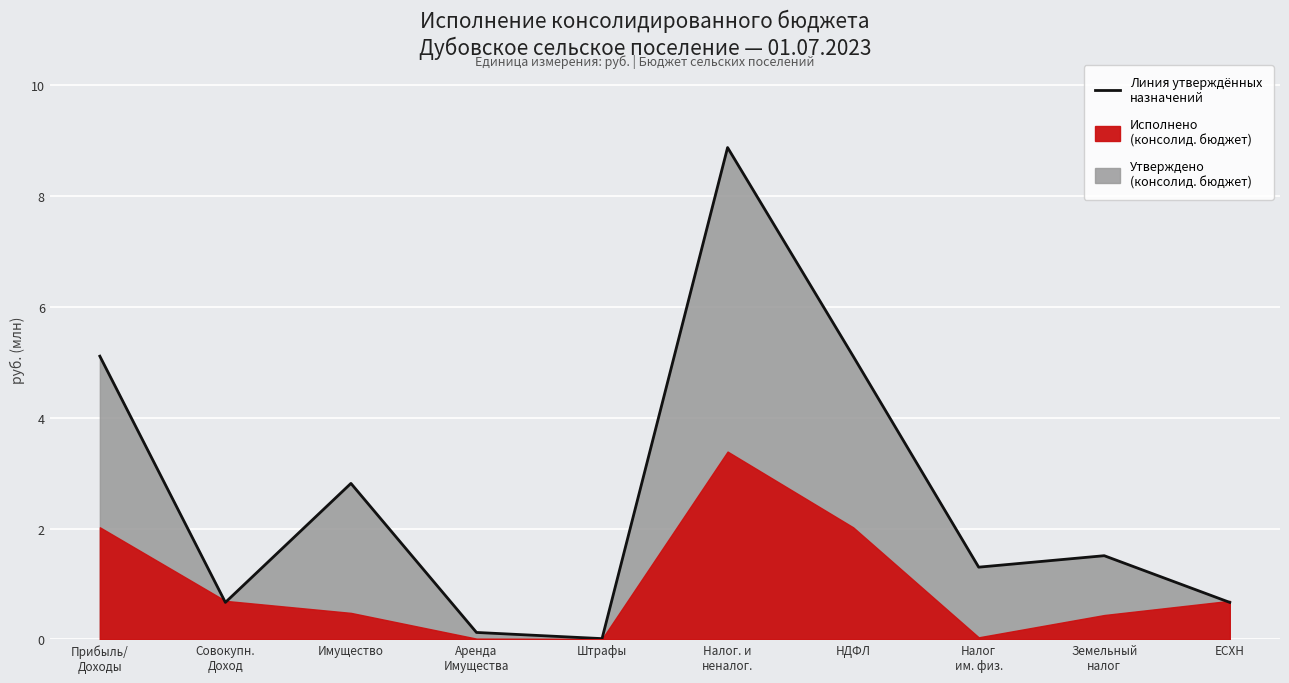

Approximately how many times larger is the value at Совокупн.
Доход compared to ЕСХН?

1.0